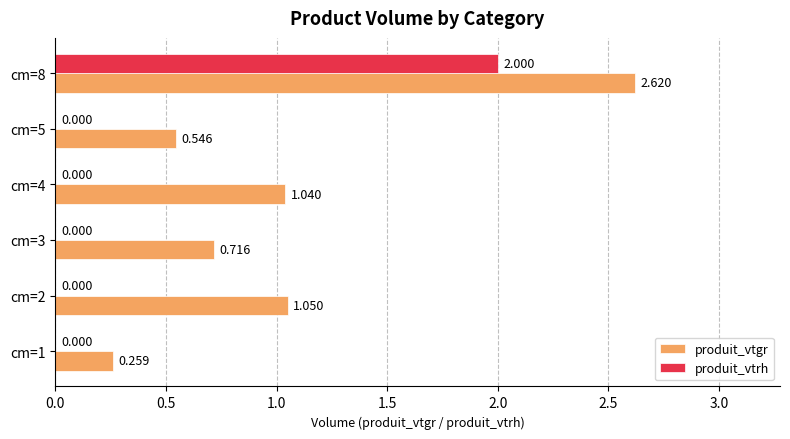

Is the value of produit_vtrh at cm=5 greater than the value of produit_vtgr at cm=1?

No